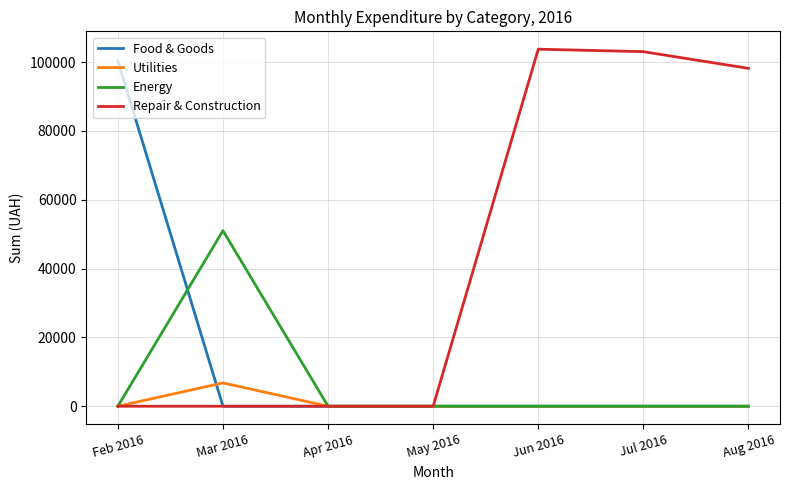

What is the difference between the maximum and minimum values in the Utilities series?

6779.5